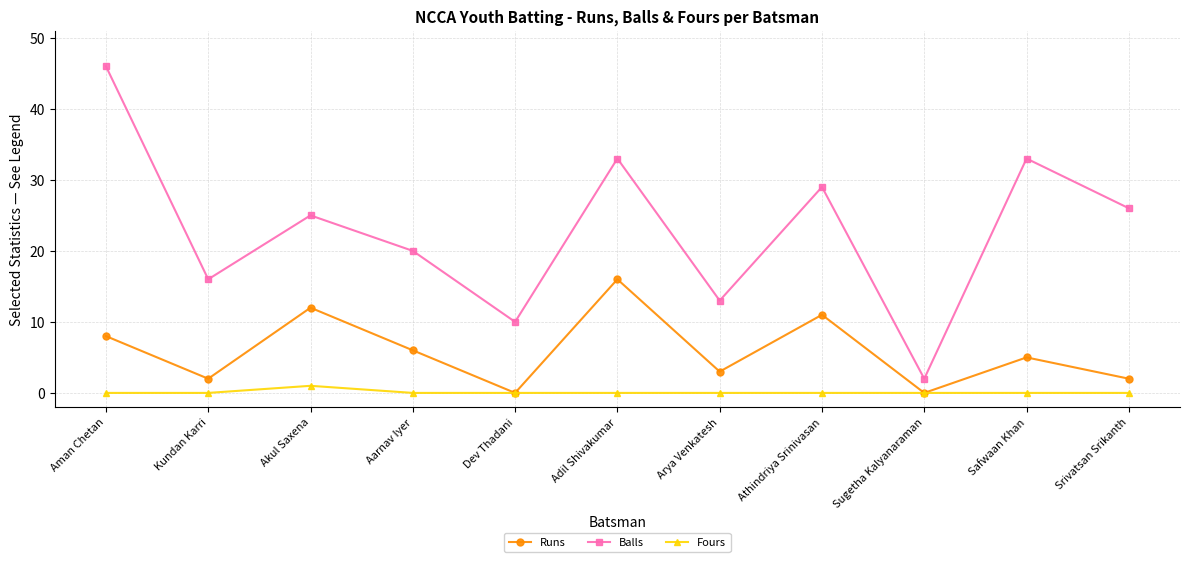

True or false: Balls and Runs cross at least once.

False